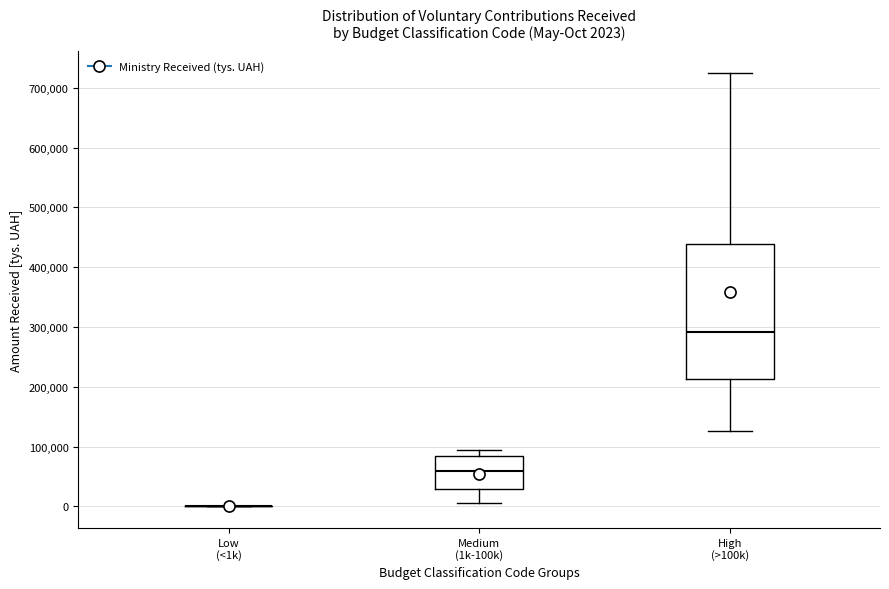

Comparing the boxes themselves (not the whiskers), which one is the tallest?

High (>100k)